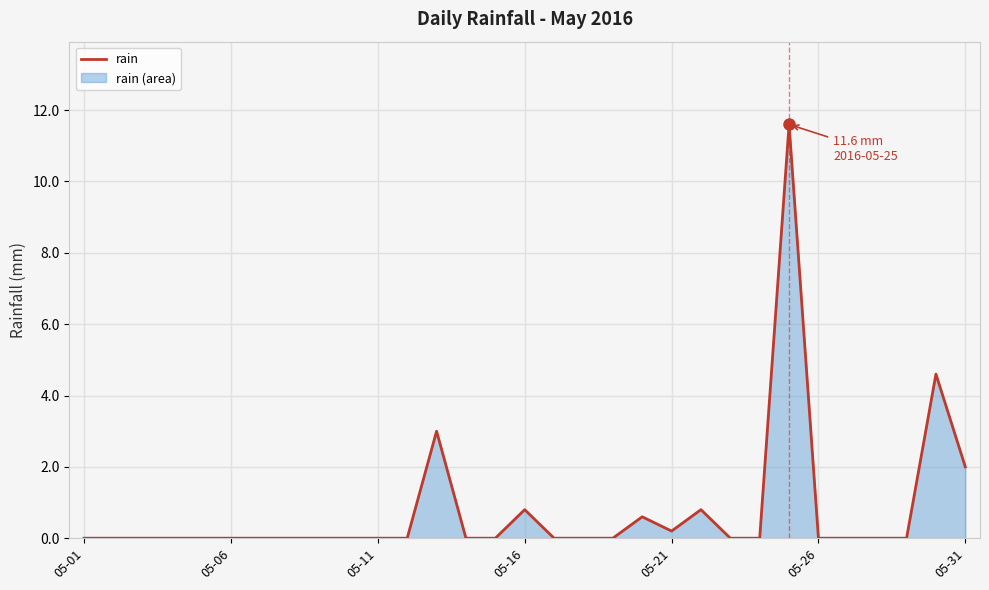

Is it true that the value at 05-26 is 0.0?

True